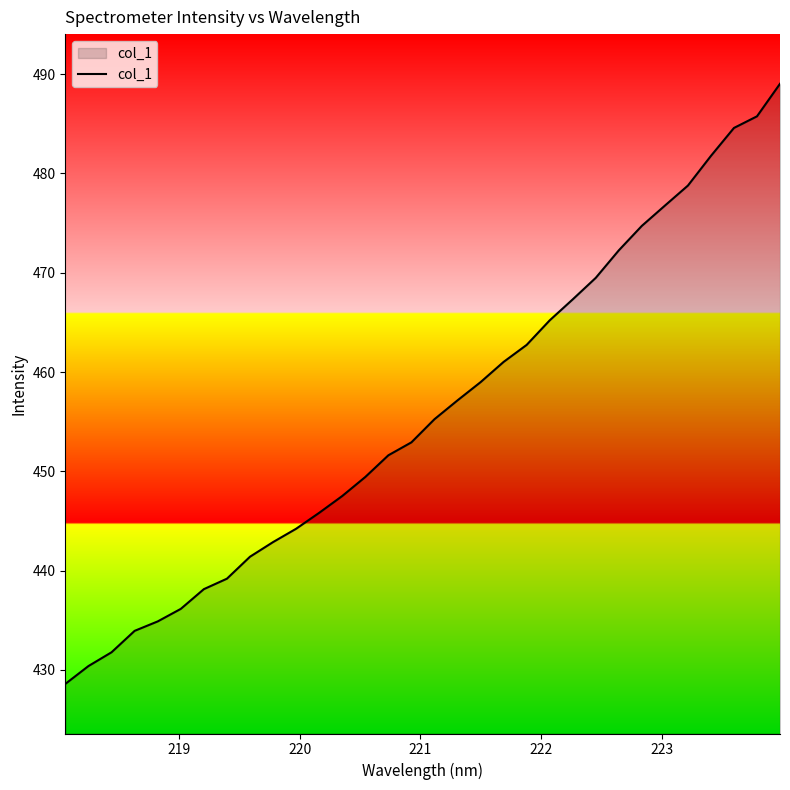

Does the chart have visible grid lines?

No